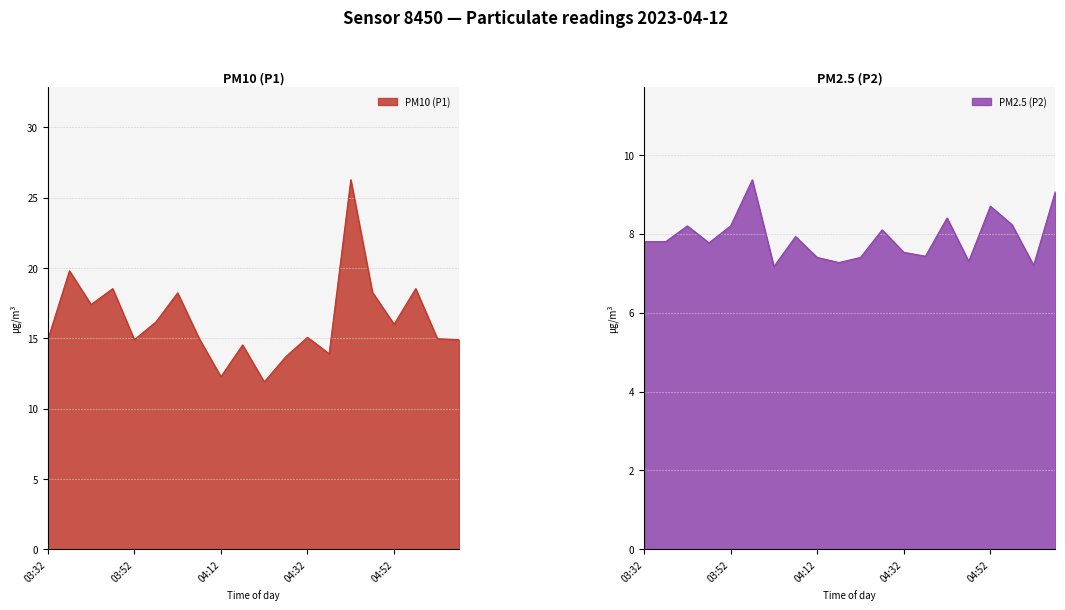

What is the difference between the highest and lowest values at 03:32?

7.1